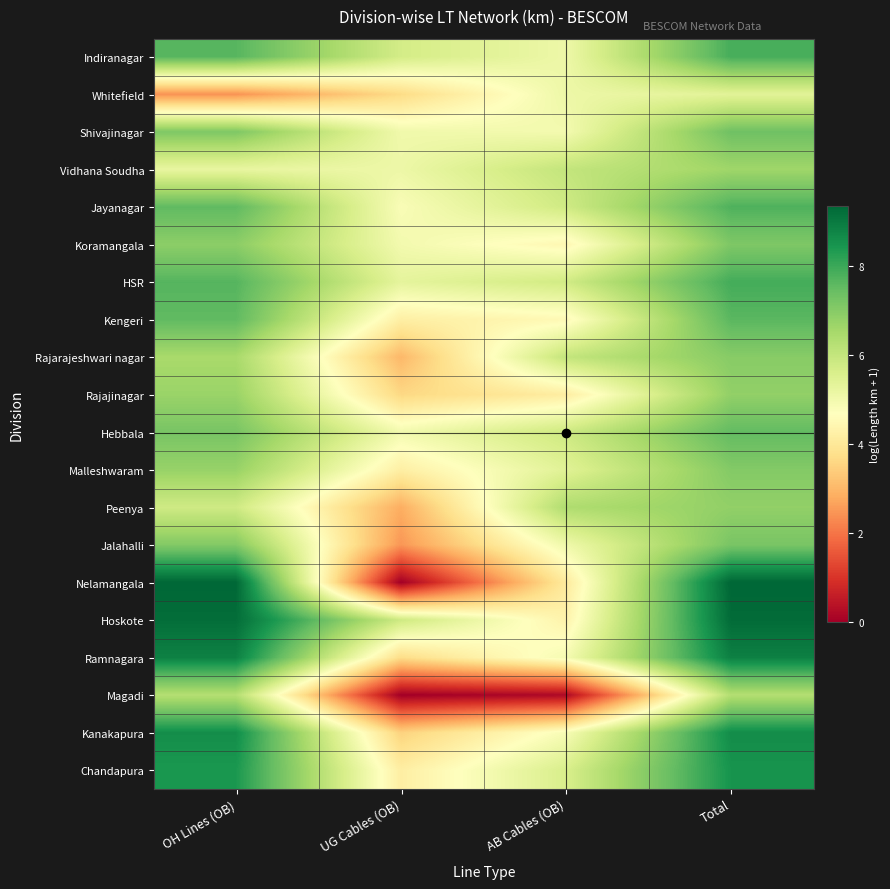

Reading left to right, what are all the values shown in this chart?

Indiranagar: OH Lines (OB)=7.7	UG Cables (OB)=5.7	AB Cables (OB)=5.1	Total=7.9
Whitefield: OH Lines (OB)=2.4	UG Cables (OB)=3.7	AB Cables (OB)=5.1	Total=5.4
Shivajinagar: OH Lines (OB)=7.1	UG Cables (OB)=5.0	AB Cables (OB)=5.0	Total=7.3
Vidhana Soudha: OH Lines (OB)=5.2	UG Cables (OB)=5.1	AB Cables (OB)=6.0	Total=6.6
Jayanagar: OH Lines (OB)=7.6	UG Cables (OB)=4.8	AB Cables (OB)=5.8	Total=7.8
Koramangala: OH Lines (OB)=6.9	UG Cables (OB)=5.0	AB Cables (OB)=4.5	Total=7.1
HSR: OH Lines (OB)=7.7	UG Cables (OB)=5.3	AB Cables (OB)=5.8	Total=7.9
Kengeri: OH Lines (OB)=7.5	UG Cables (OB)=4.2	AB Cables (OB)=4.5	Total=7.6
Rajarajeshwari nagar: OH Lines (OB)=6.5	UG Cables (OB)=3.0	AB Cables (OB)=6.0	Total=7.0
Rajajinagar: OH Lines (OB)=6.7	UG Cables (OB)=3.6	AB Cables (OB)=4.2	Total=6.8
Hebbala: OH Lines (OB)=7.2	UG Cables (OB)=5.0	AB Cables (OB)=5.8	Total=7.5
Malleshwaram: OH Lines (OB)=6.8	UG Cables (OB)=4.2	AB Cables (OB)=5.4	Total=7.0
Peenya: OH Lines (OB)=5.8	UG Cables (OB)=2.8	AB Cables (OB)=6.4	Total=6.8
Jalahalli: OH Lines (OB)=7.1	UG Cables (OB)=2.5	AB Cables (OB)=5.1	Total=7.2
Nelamangala: OH Lines (OB)=9.4	UG Cables (OB)=0.0	AB Cables (OB)=4.1	Total=9.4
Hoskote: OH Lines (OB)=9.2	UG Cables (OB)=5.8	AB Cables (OB)=4.3	Total=9.3
Ramnagara: OH Lines (OB)=8.9	UG Cables (OB)=3.7	AB Cables (OB)=4.9	Total=8.9
Magadi: OH Lines (OB)=6.3	UG Cables (OB)=0.0	AB Cables (OB)=0.2	Total=6.3
Kanakapura: OH Lines (OB)=8.6	UG Cables (OB)=3.5	AB Cables (OB)=4.9	Total=8.6
Chandapura: OH Lines (OB)=8.4	UG Cables (OB)=4.2	AB Cables (OB)=5.6	Total=8.5